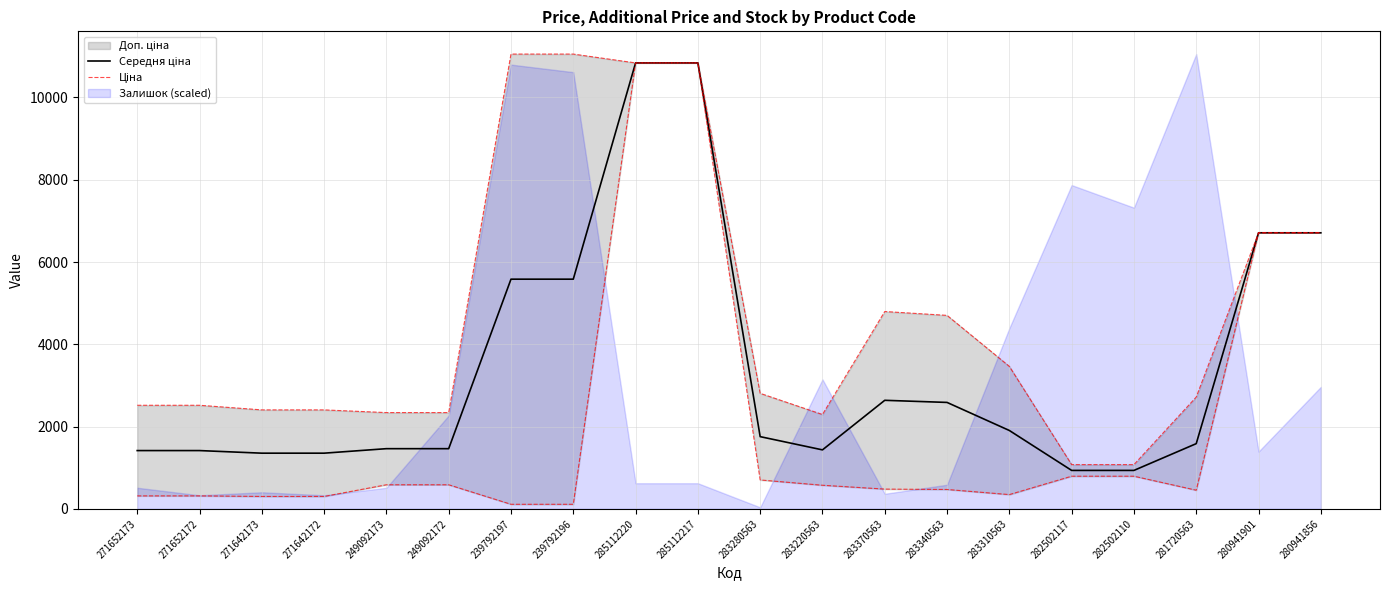

Reading left to right, transcribe all the data shown in this chart.

Середня ціна: 271652173=1416.1	271652172=1416.1	271642173=1352.9	271642172=1352.9	249092173=1462.3	249092172=1462.3	239792197=5582.8	239792196=5582.8	285112220=10840.1	285112217=10840.1	283280563=1754.8	283220563=1433.1	283370563=2638.0	283340563=2586.5	283310563=1904.5	282502117=933.8	282502110=933.8	281720563=1584.6	280941901=6710.2	280941856=6710.2
Ціна: 271652173=2517.5	271652172=2517.5	271642173=2405.2	271642172=2405.2	249092173=2339.7	249092172=2339.7	239792197=11055.0	239792196=11055.0	285112220=10840.1	285112217=10840.1	283280563=2807.6	283220563=2292.9	283370563=4796.4	283340563=4702.8	283310563=3462.7	282502117=1074.6	282502110=1074.6	281720563=2716.4	280941901=6710.2	280941856=6710.2